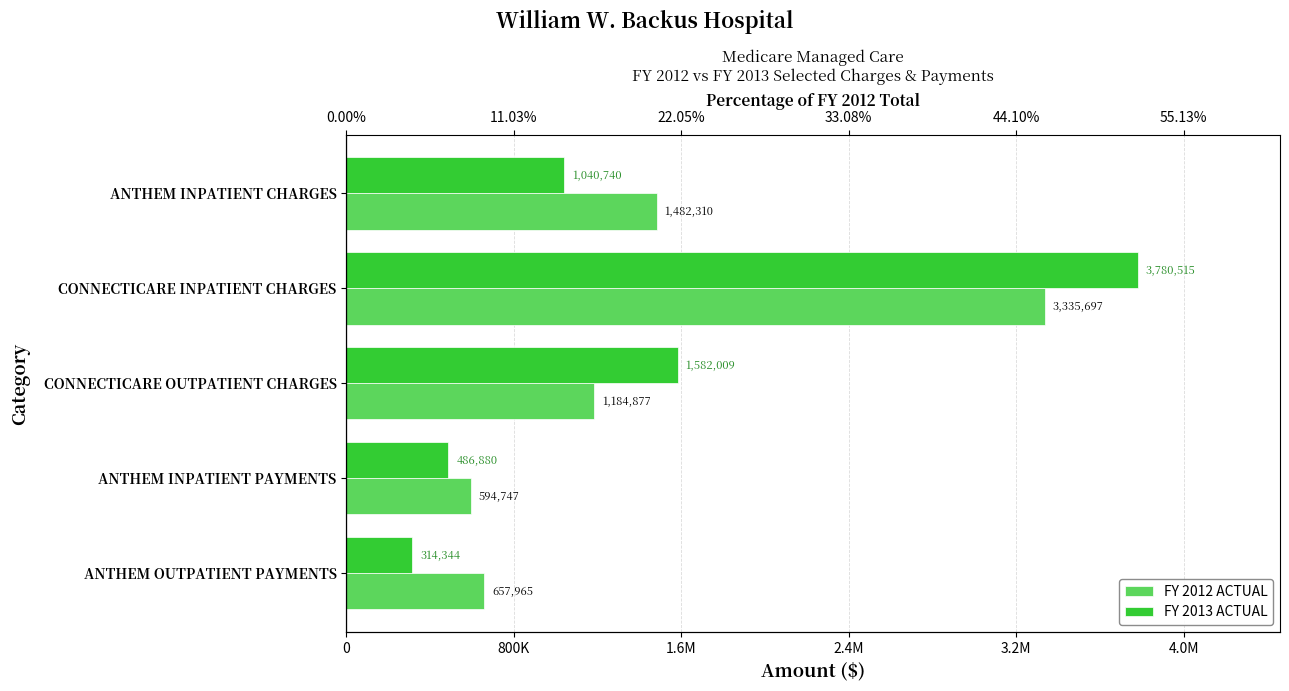

What is the maximum value for FY 2012 ACTUAL?

3335697